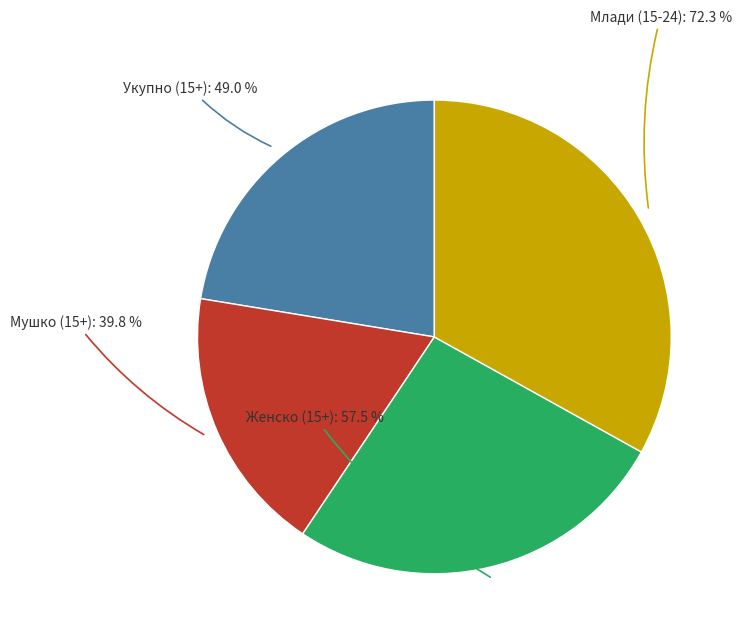

Is there any slice that represents more than half of the pie?

No